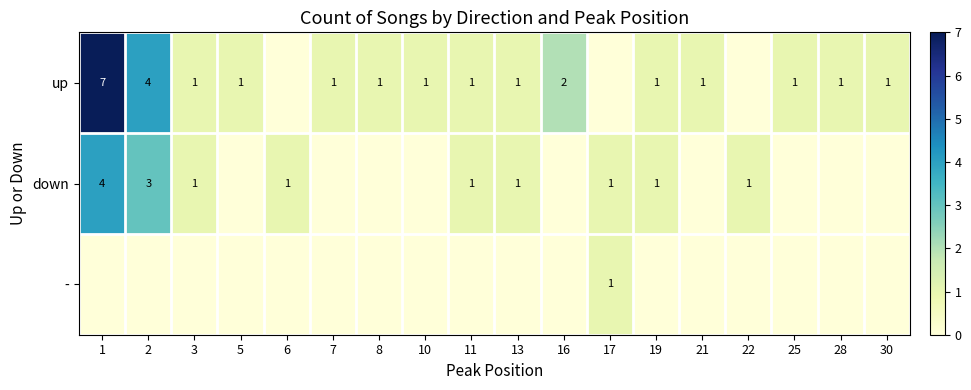

What is the total value across all series at 21?

1